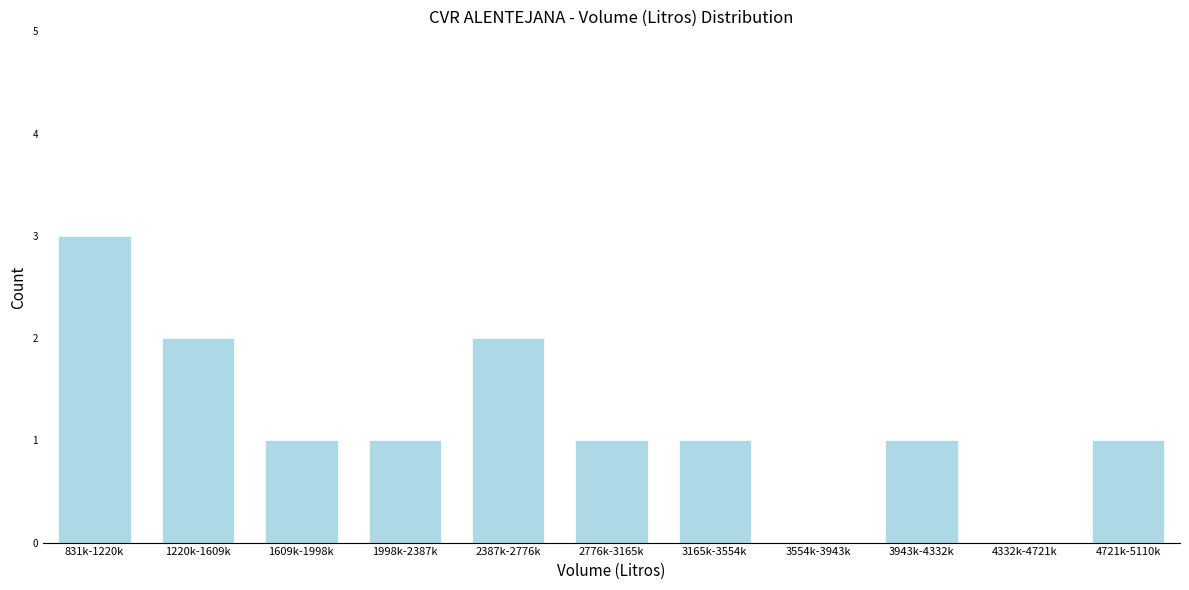

Reading left to right, what are all the values shown in this chart?

831k-1220k=3	1220k-1609k=2	1609k-1998k=1	1998k-2387k=1	2387k-2776k=2	2776k-3165k=1	3165k-3554k=1	3554k-3943k=0	3943k-4332k=1	4332k-4721k=0	4721k-5110k=1